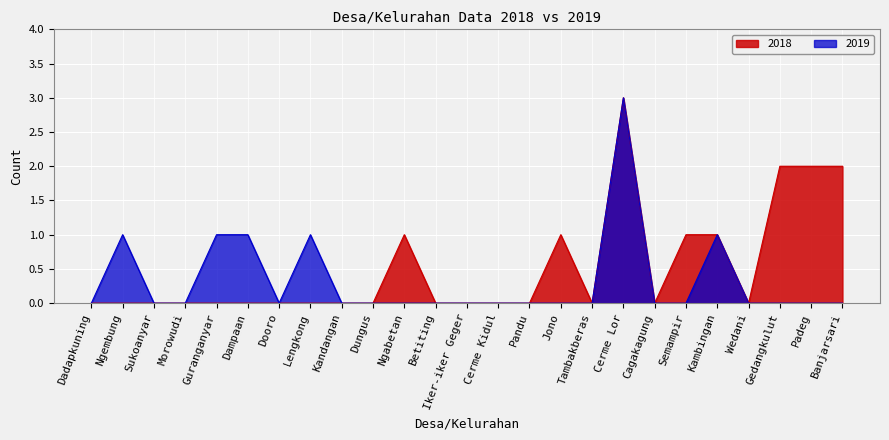

What is the sum of the 2019 values at Ngembung and Dooro?

1